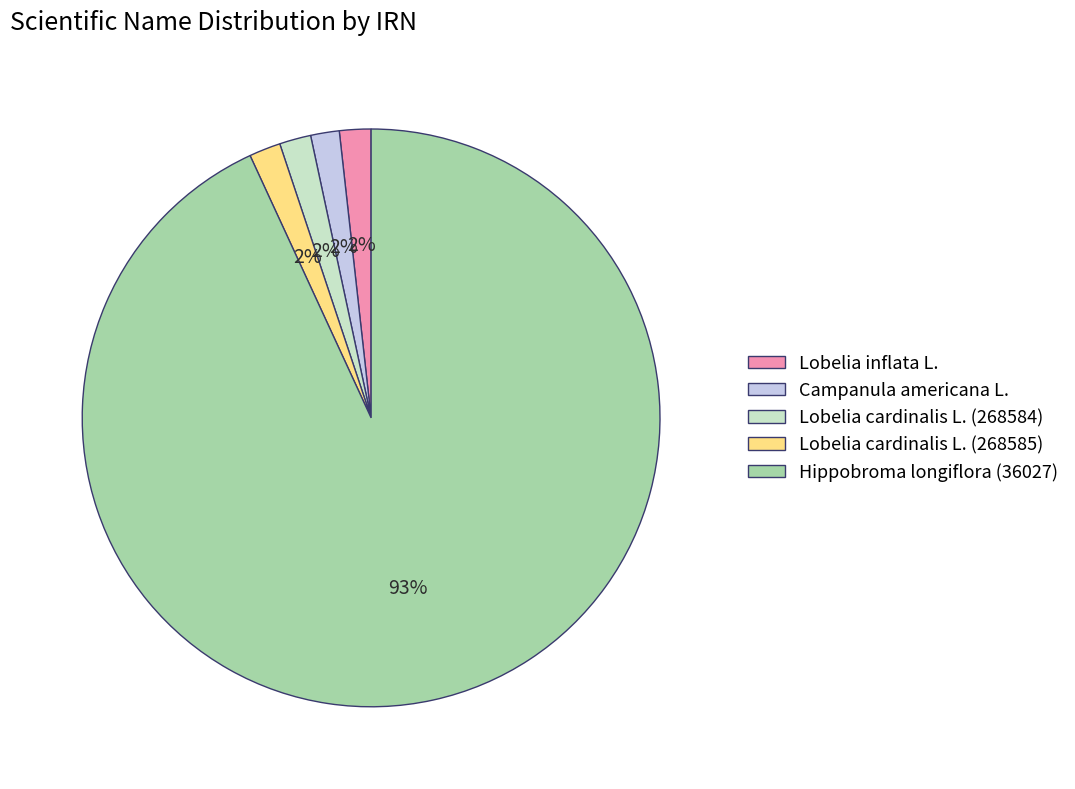

What percentage is the Lobelia cardinalis L. (268585) slice, to the nearest percent?

2%